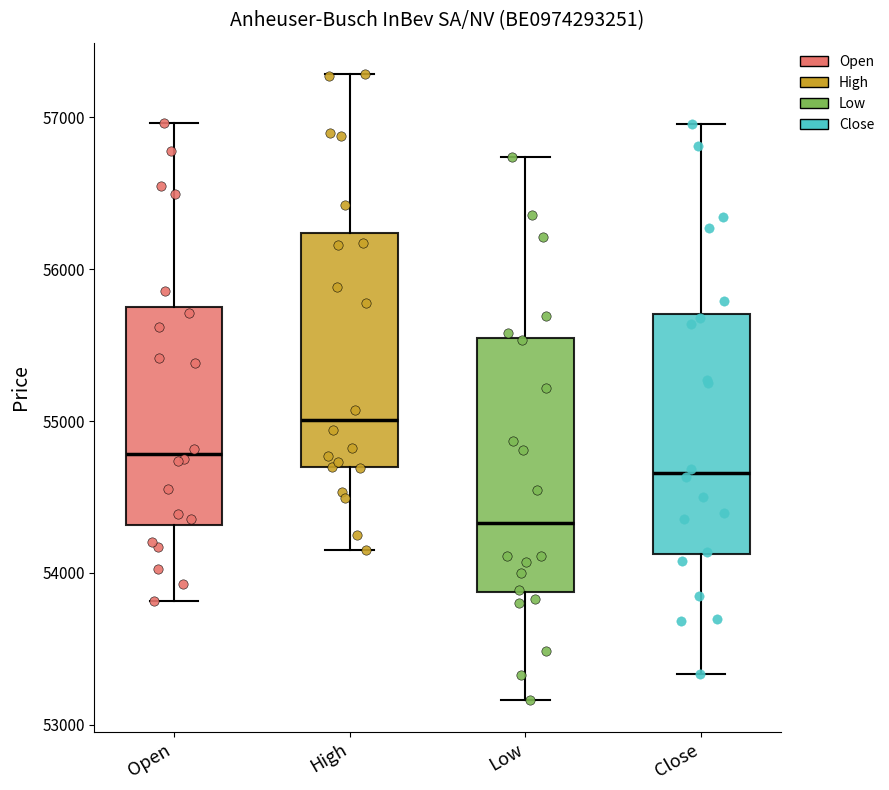

Reading left to right, read every box against the y-axis: the position of its median line, the range the box covers, and the ends of its whiskers. The values are not printed on the chart, so give them approximately, as read against the axis.

Open: median 54800, box 54300 to 55800, whiskers 53800 to 57000
High: median 55000, box 54700 to 56200, whiskers 54200 to 57300
Low: median 54300, box 53900 to 55500, whiskers 53200 to 56700
Close: median 54700, box 54100 to 55700, whiskers 53300 to 57000